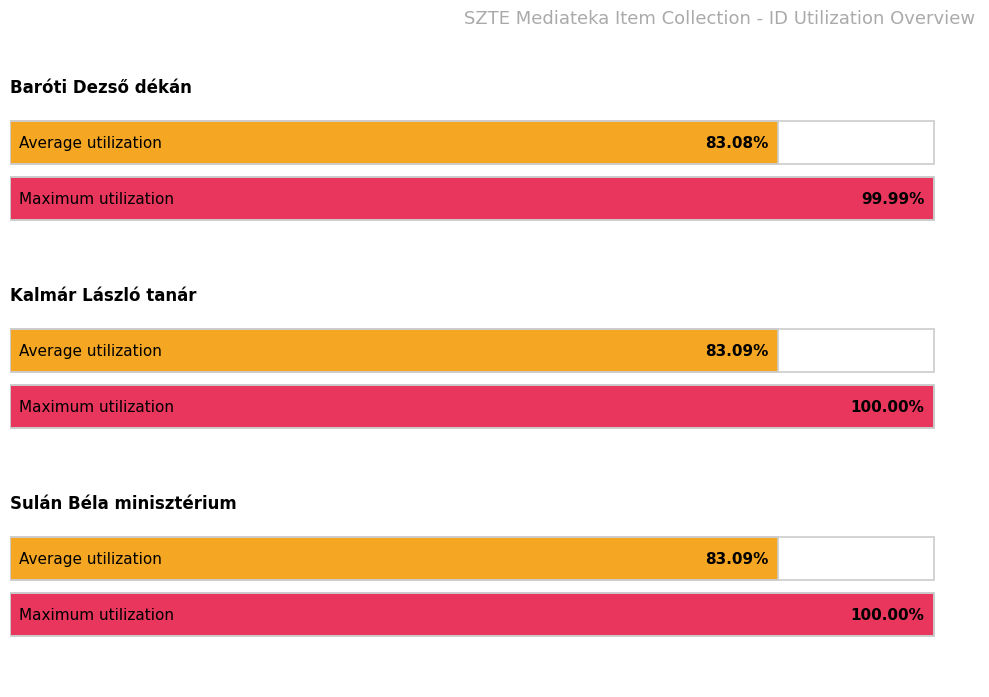

The chart shows a value of 43397 at 24957. True or false?

False